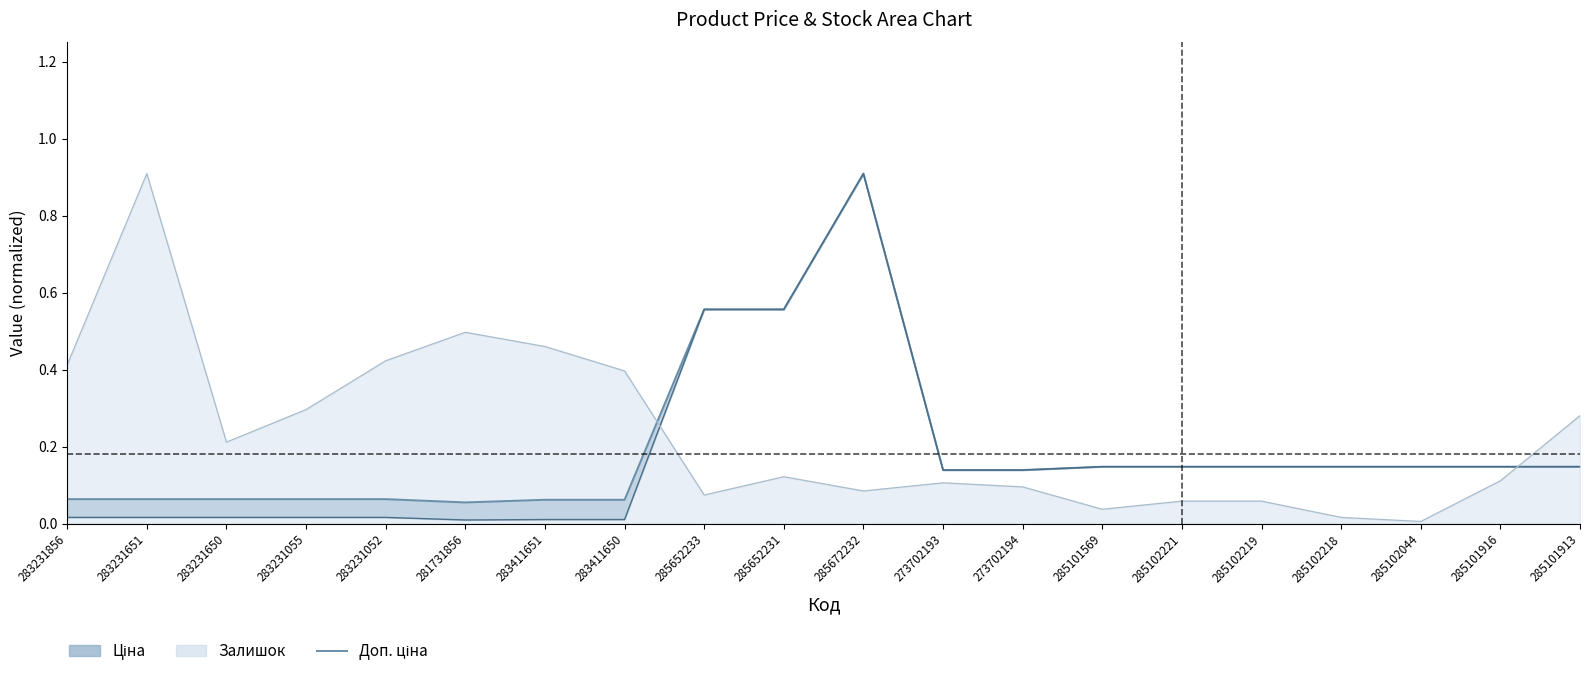

At which category does the chart reach its peak across all series?

285672232